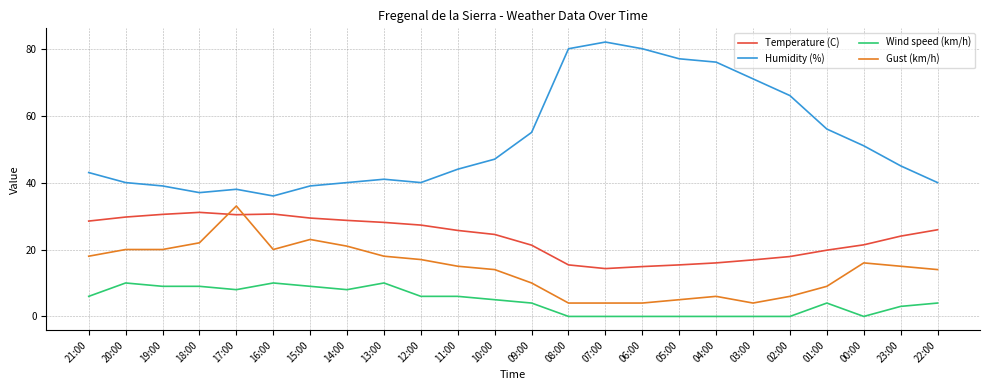

What is the lowest value of the Temperature (C) series?

14.3